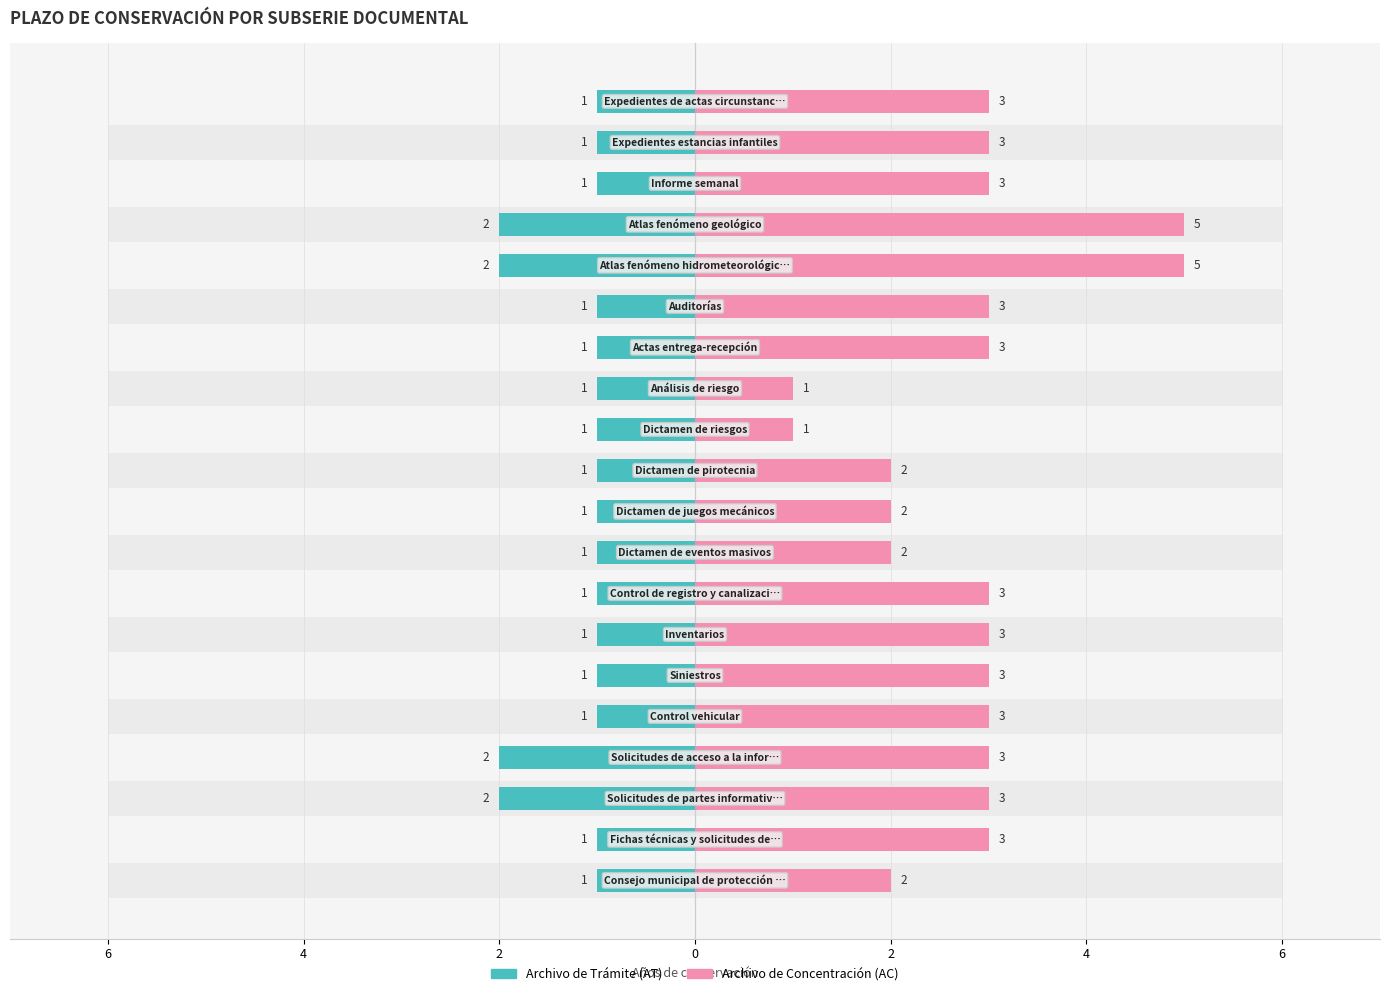

The Archivo de Concentración (AC) series shows 2 at 10. True or false?

True